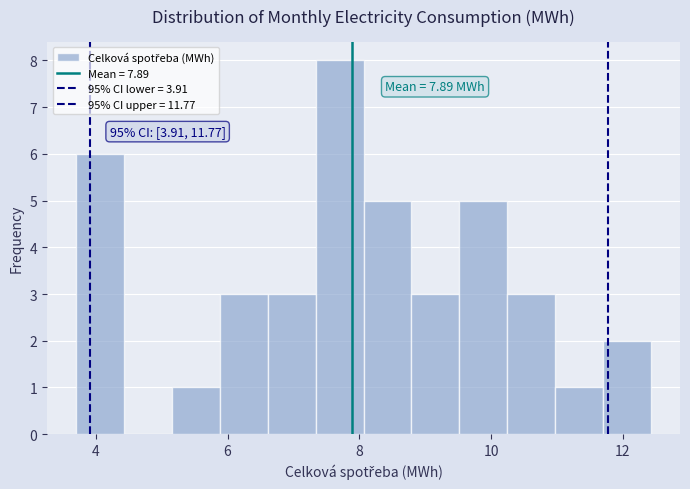

Around what value on the x-axis is the tallest bar? Give the approximate position of its centre, as read against the axis.

7.8